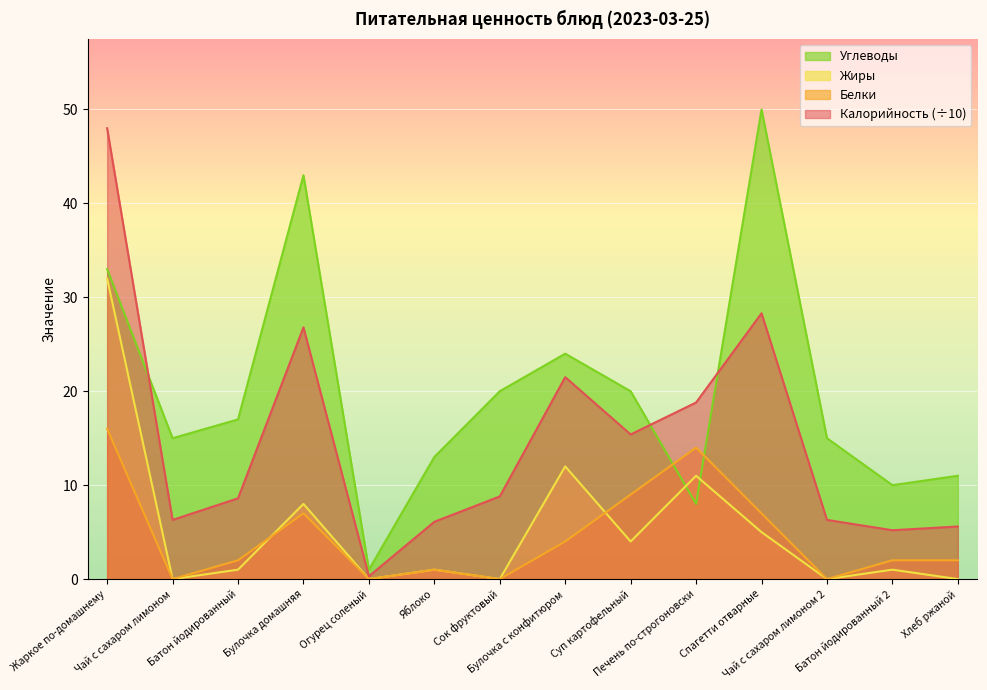

Between Огурец соленый and Сок фруктовый, which is larger?

Сок фруктовый